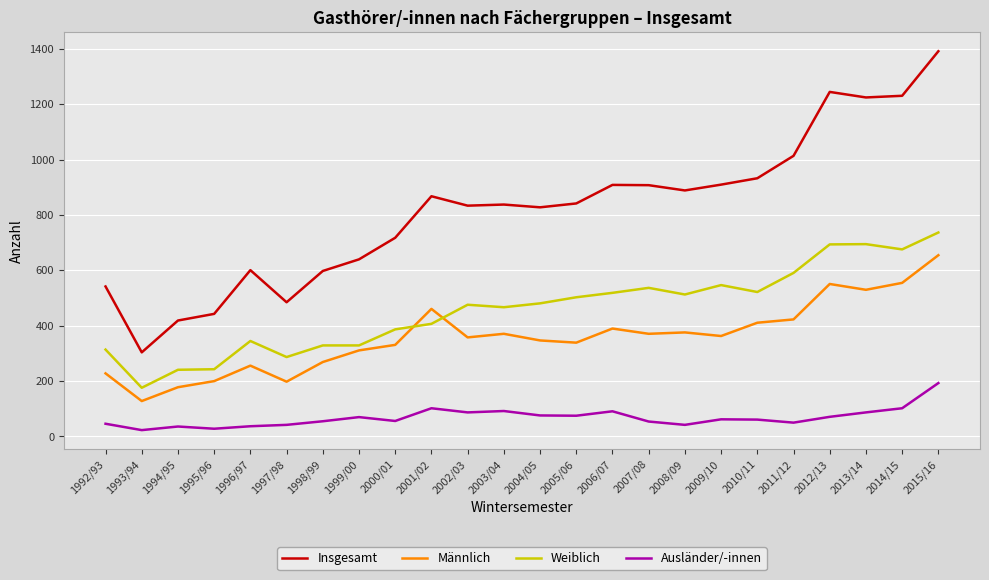

What are all the series names shown in the legend?

Insgesamt, Männlich, Weiblich, Ausländer/-innen